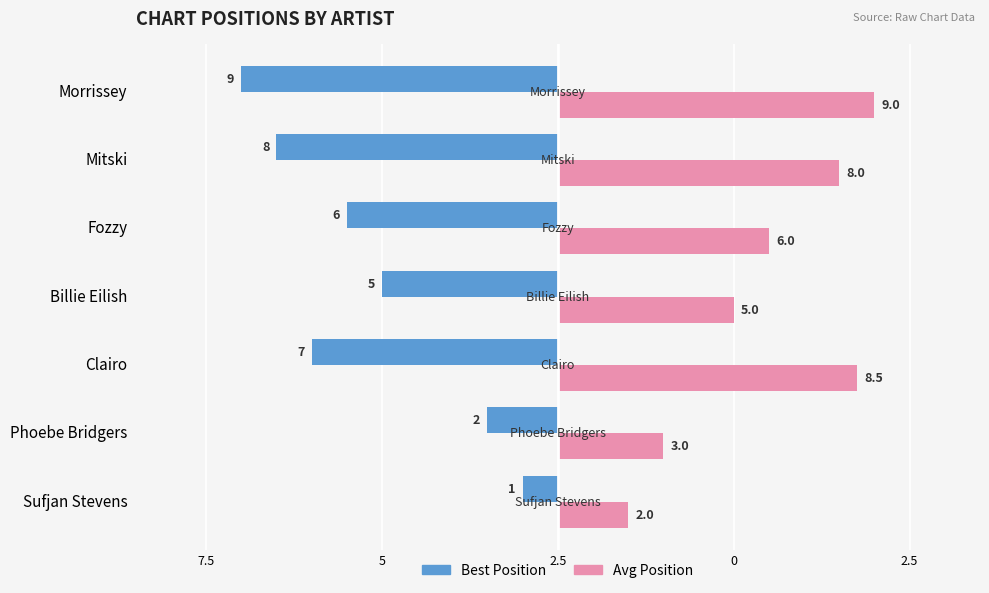

What are all the series names shown in the legend?

Best Position, Avg Position